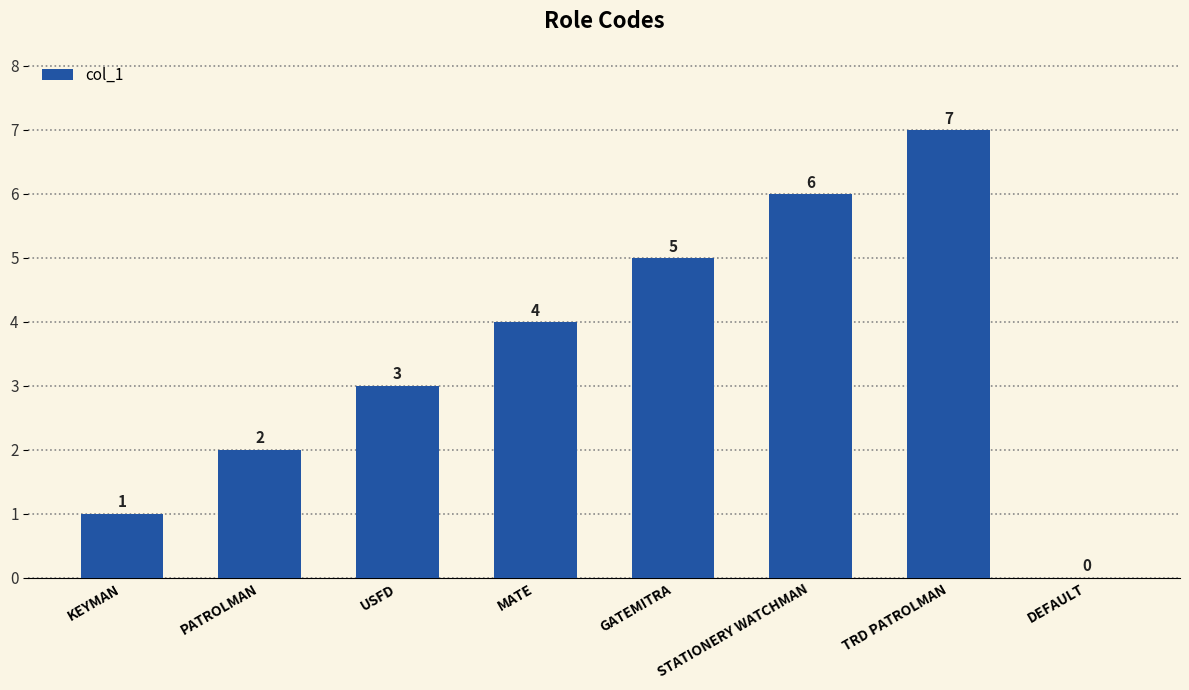

Where is the data nearest to the value 3?

USFD